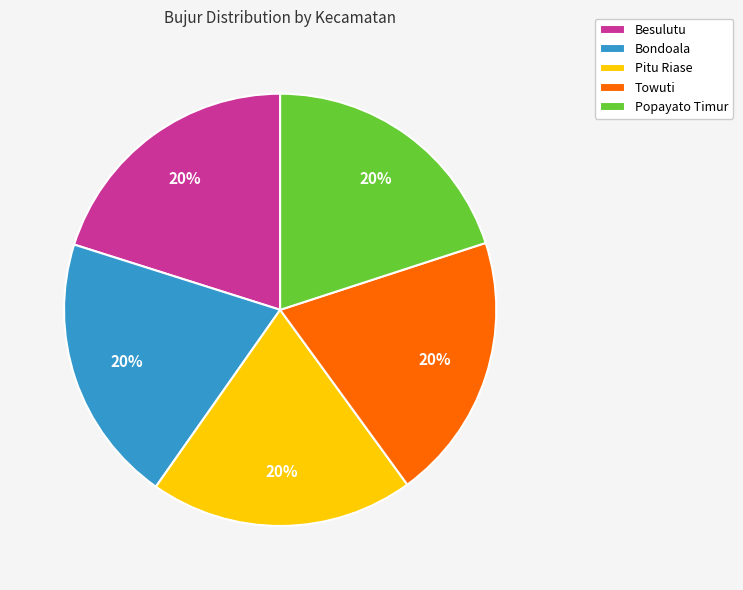

What percentage is the Towuti slice, to the nearest percent?

20%